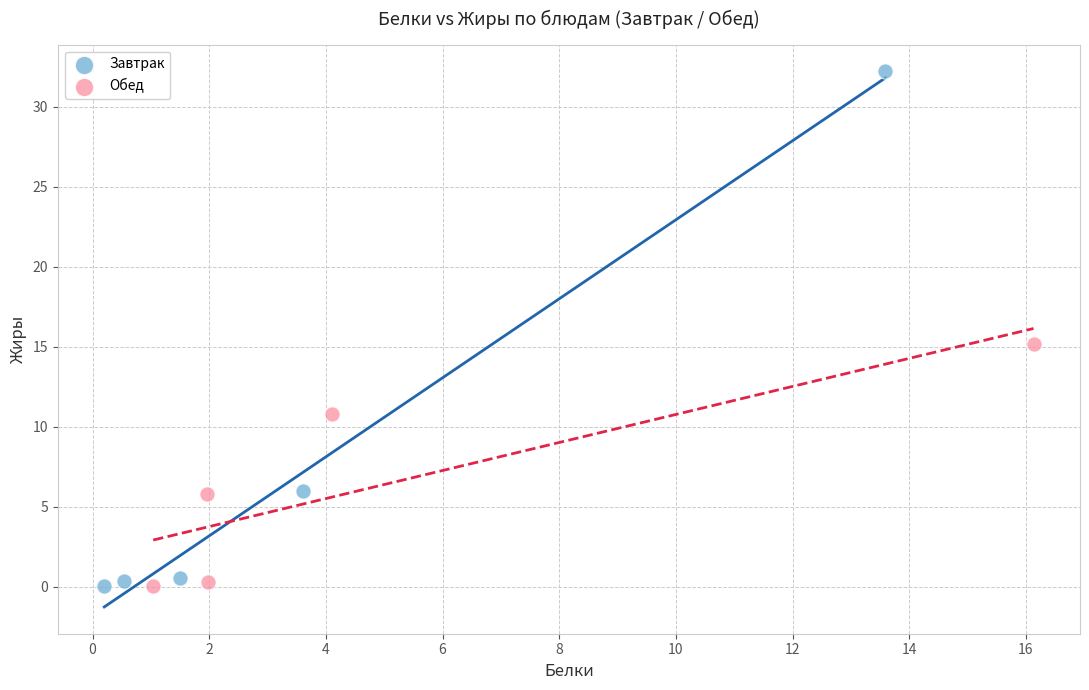

Which series has the largest Y range (max minus min)?

Завтрак